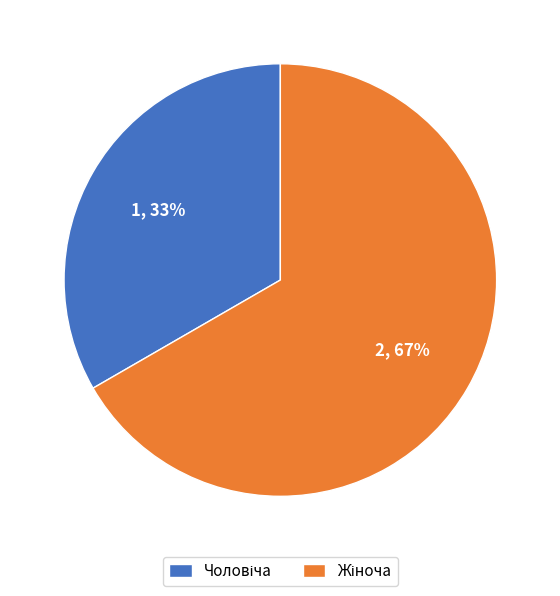

How many slices are in this pie chart?

2